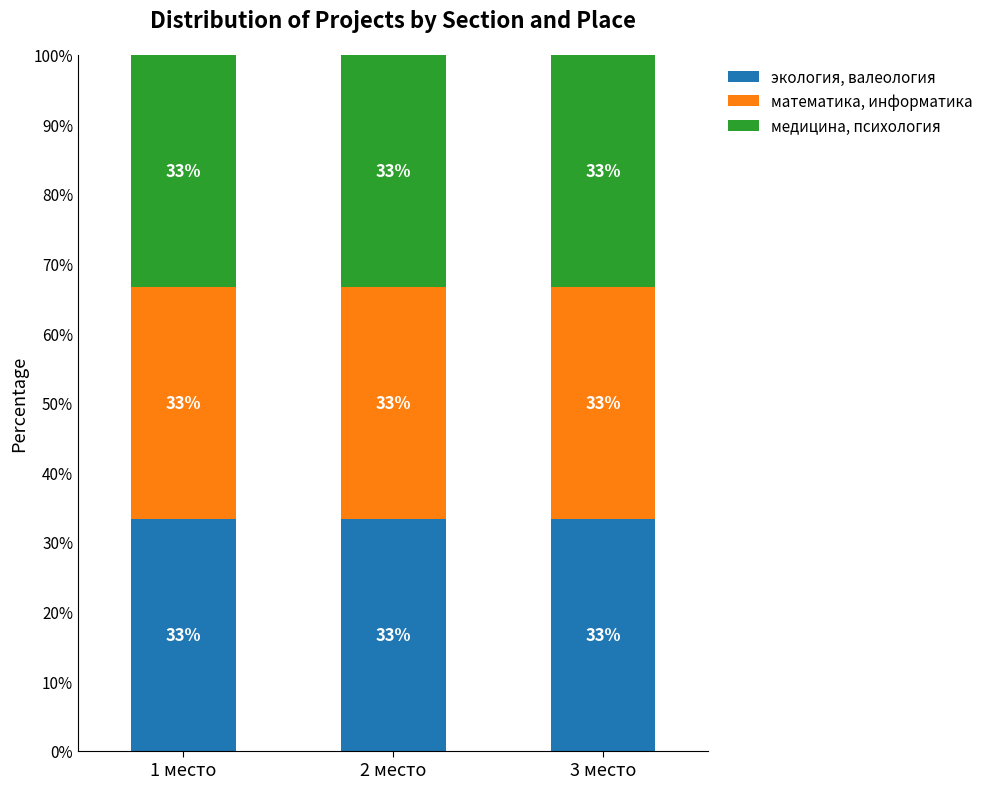

How many categories are shown in the chart?

3